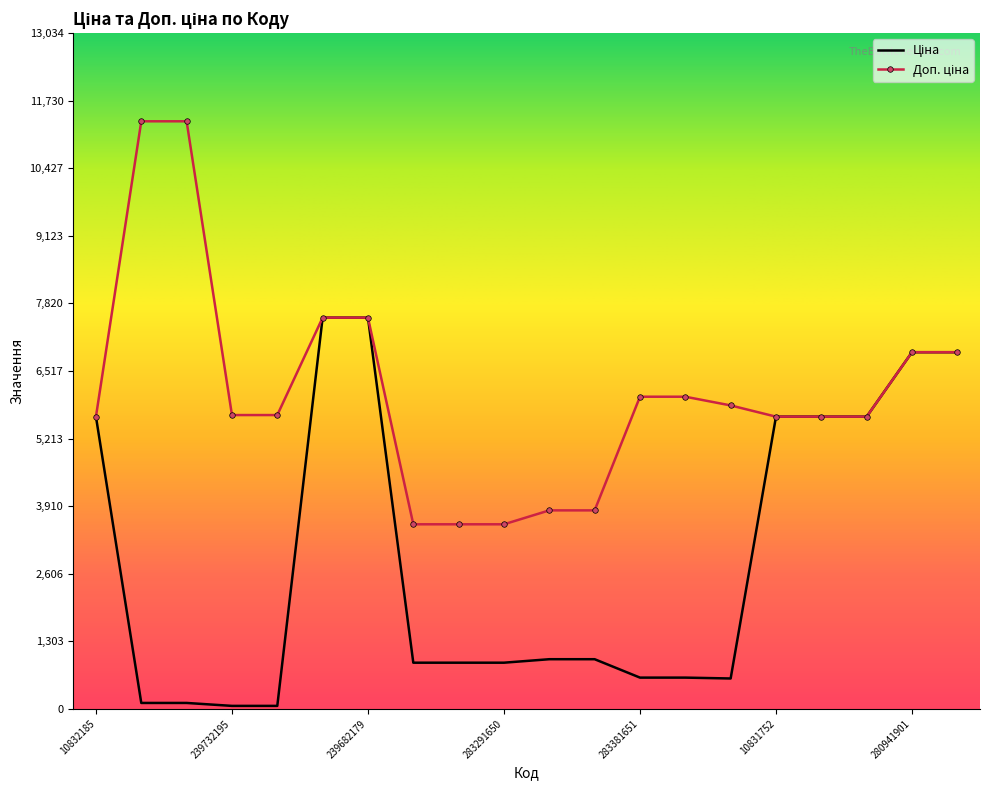

What is the maximum value shown in the chart?

11334.0